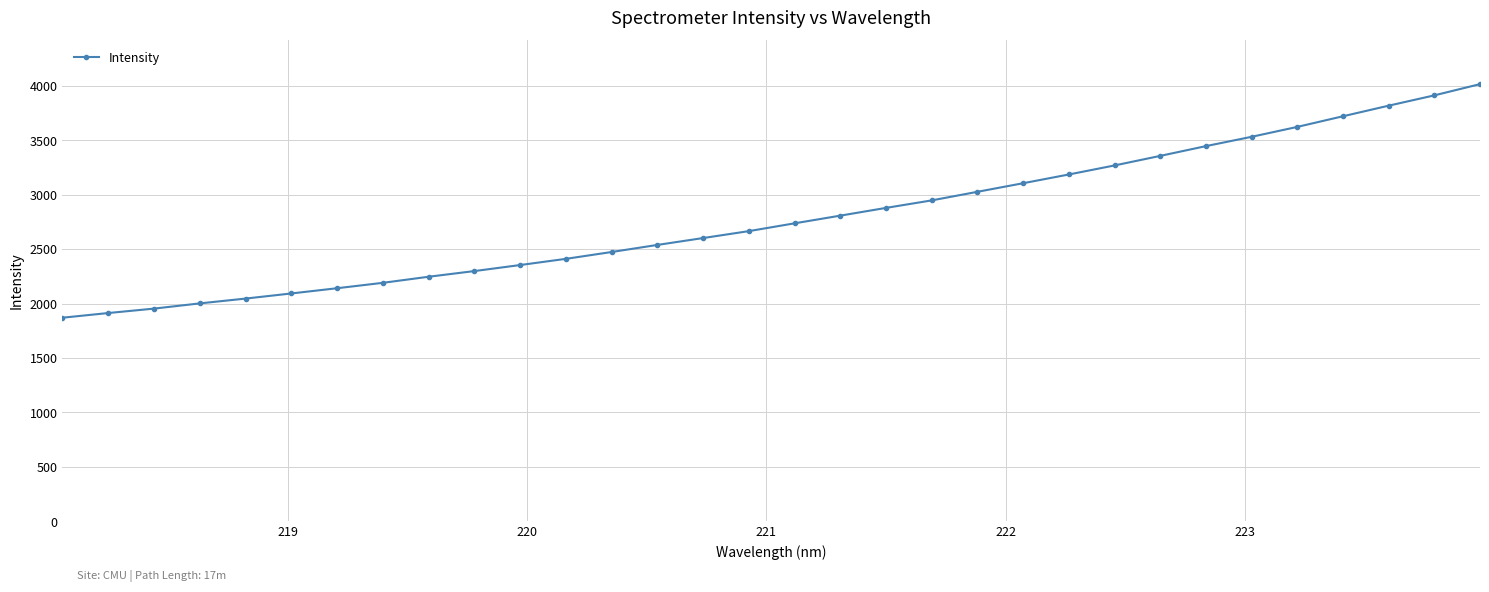

What is the difference between the second highest and minimum values?

2043.0